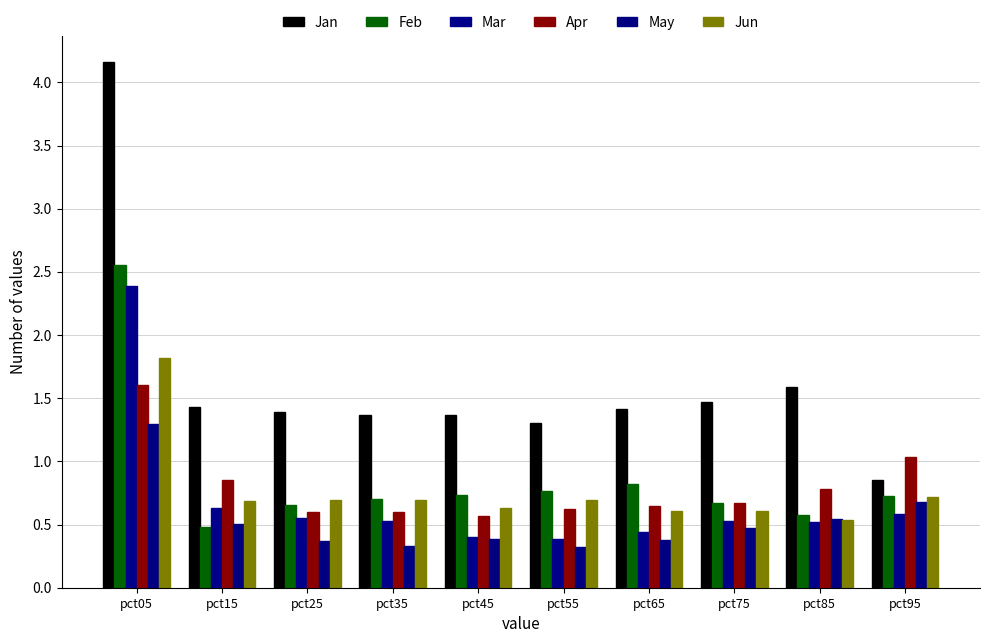

Which category has the highest value in the Jan series?

pct05